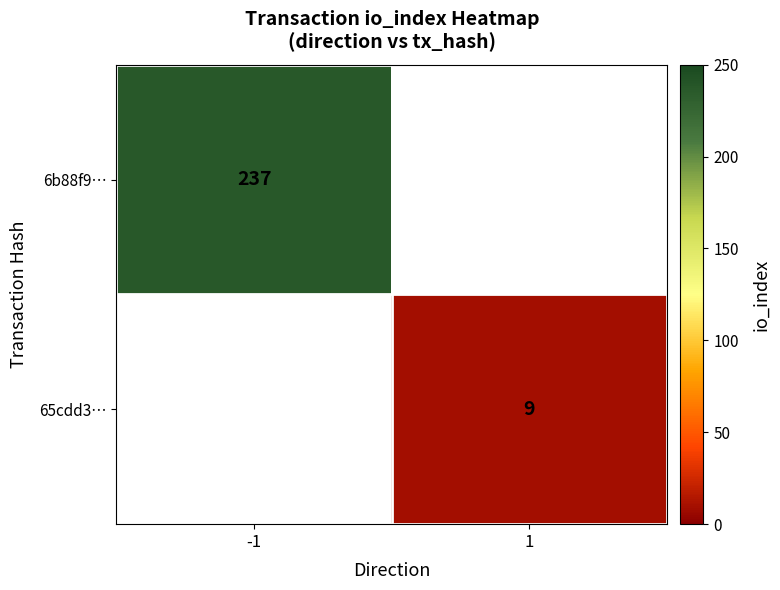

The value of 6b88f9… at -1 is 237. True or false?

True